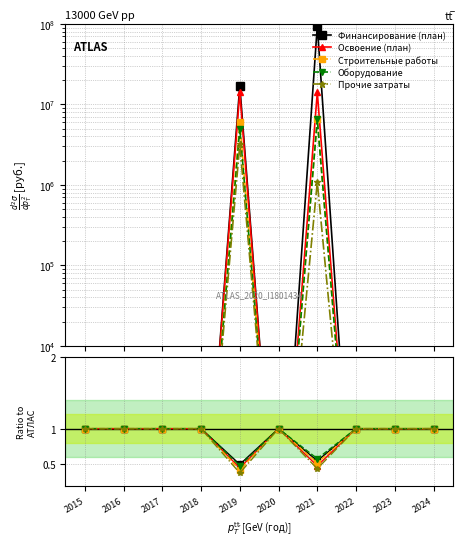

What are all the series names shown in the legend?

Финансирование (план), Освоение (план), Строительные работы, Оборудование, Прочие затраты